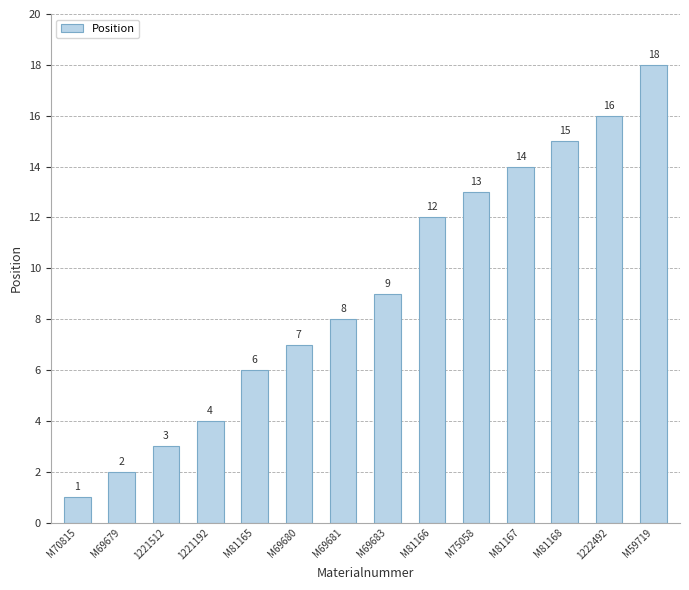

The value at M69679 is 3. True or false?

False